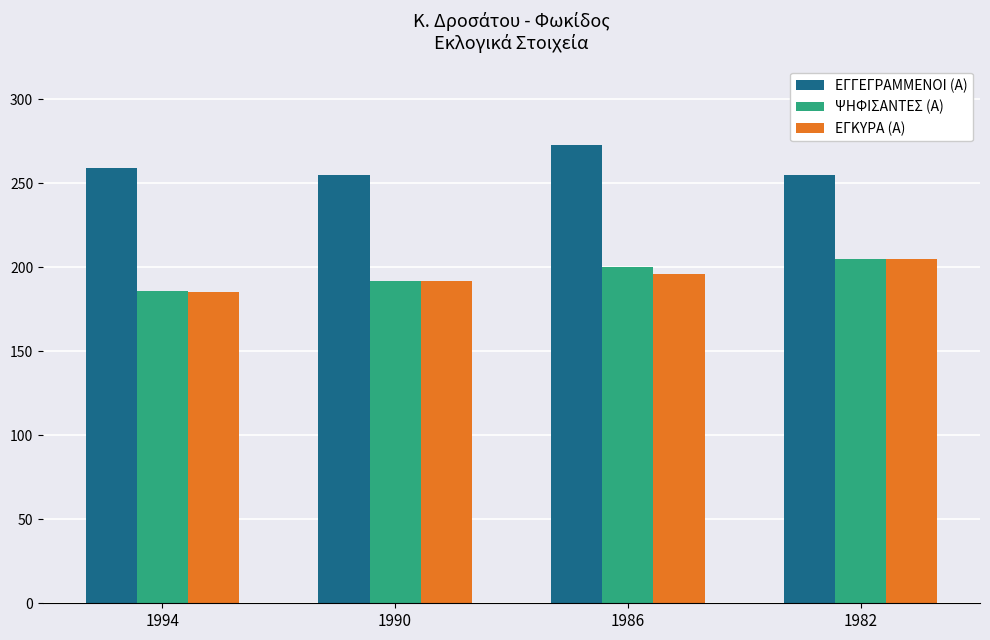

Count the ΕΓΓΕΓΡΑΜΜΕΝΟΙ (Α) values in the range 255 to 273.

4